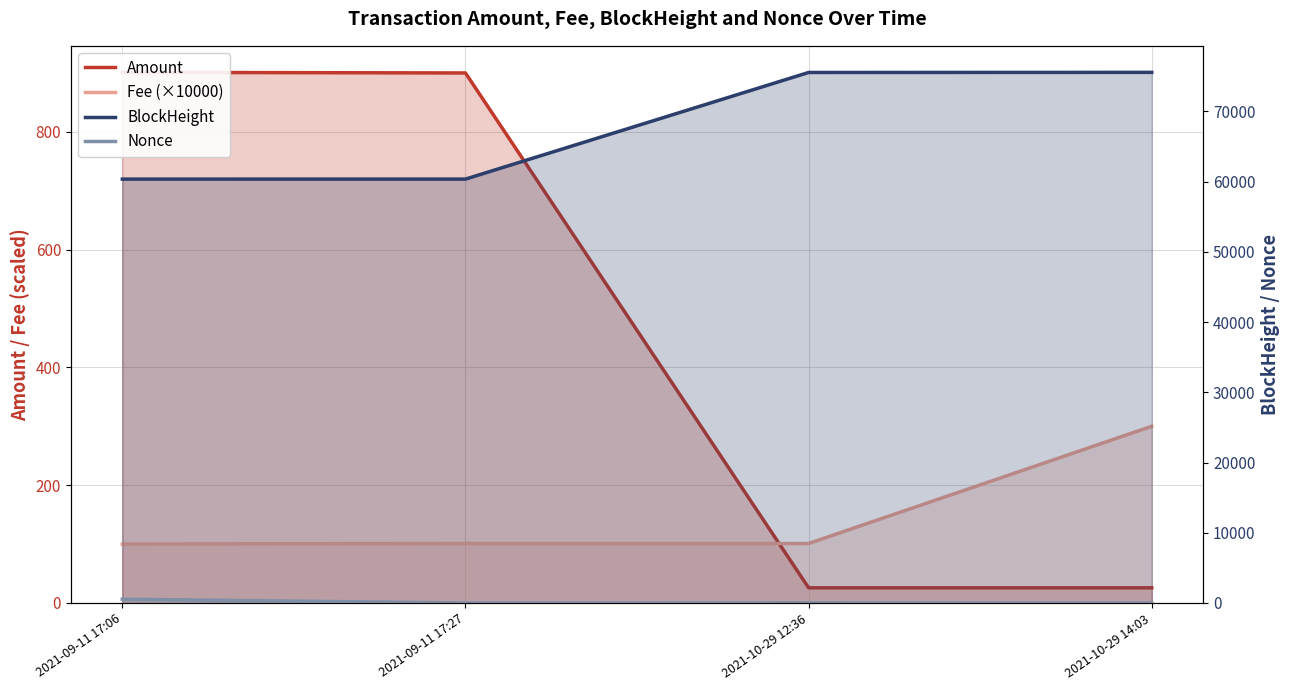

What is the greatest value displayed?

75571.0